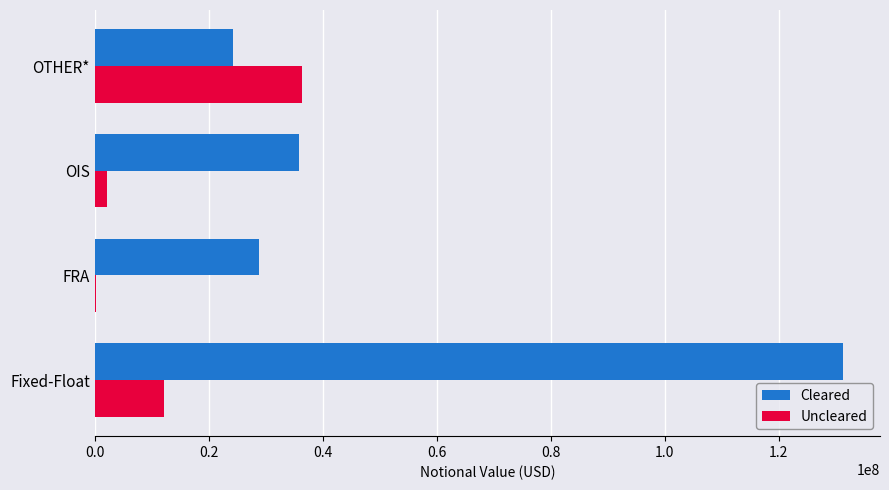

What is the greatest value displayed?

131226475